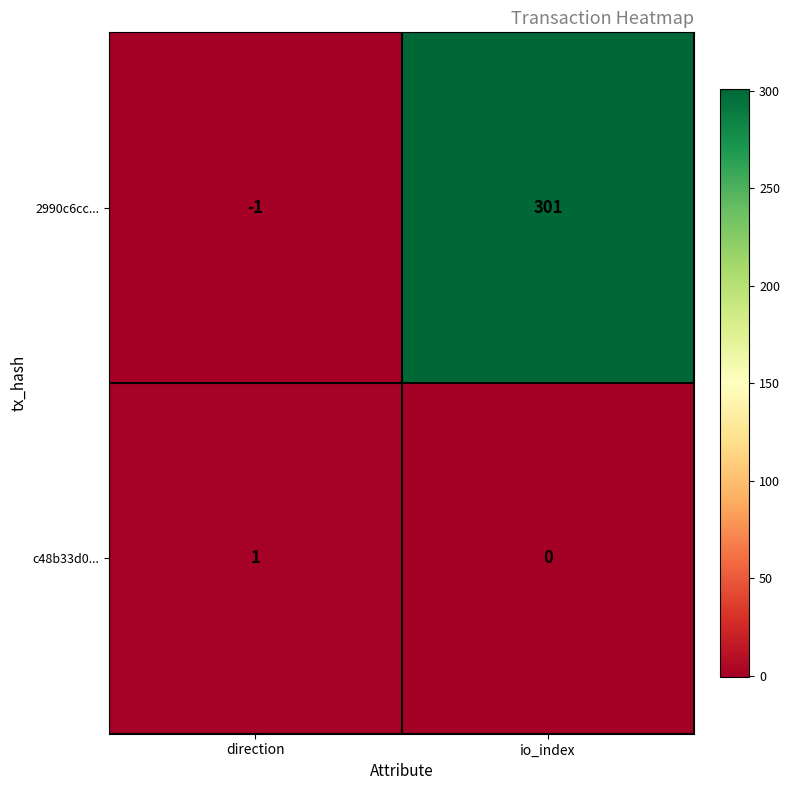

What is the approximate value of 2990c6cc... at io_index, to the nearest 50?

300